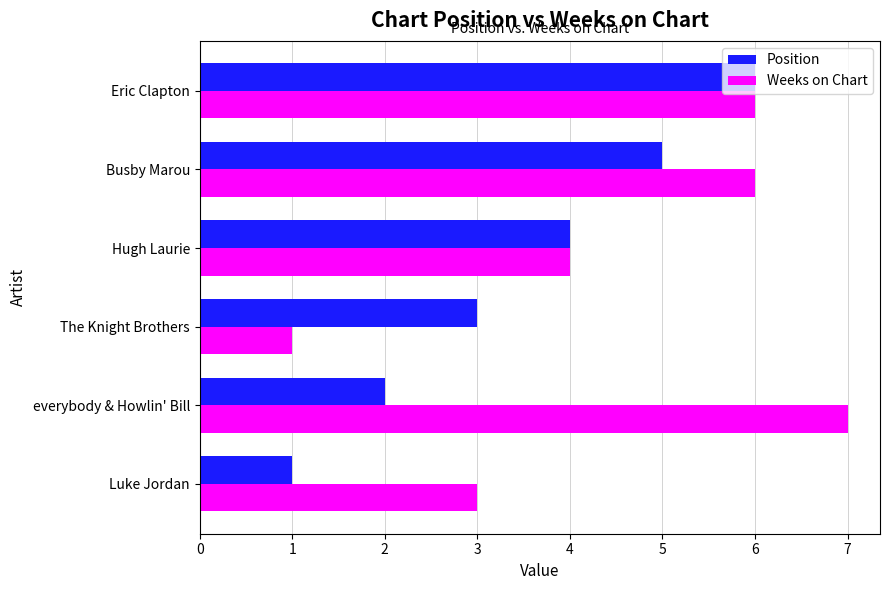

What is the maximum value for Weeks on Chart?

7